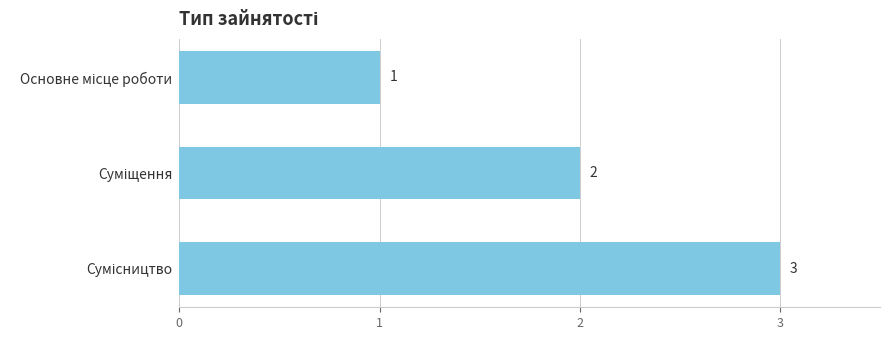

What is the maximum value shown in the chart?

3